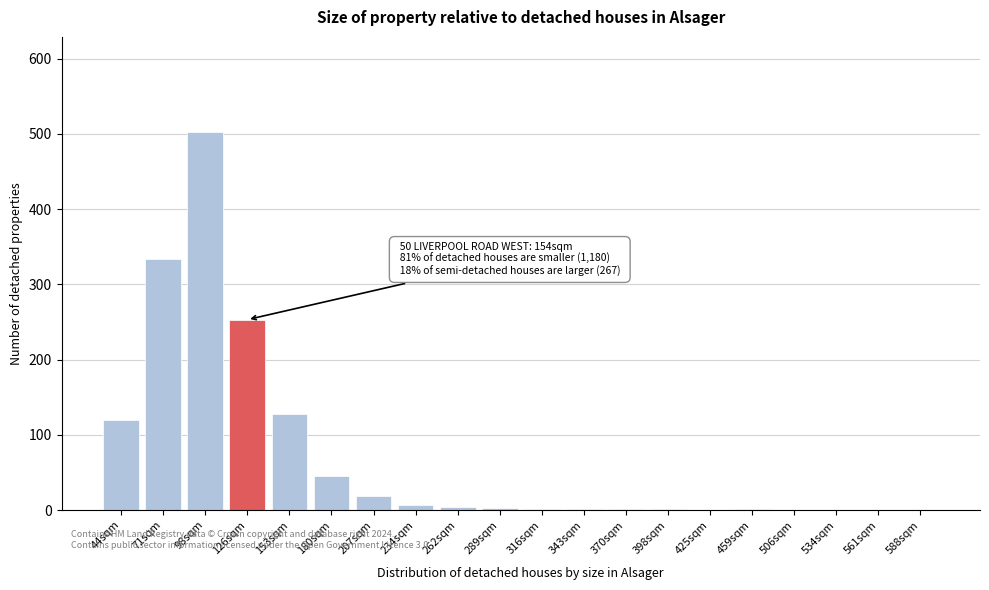

What is the sum of all values?

1421